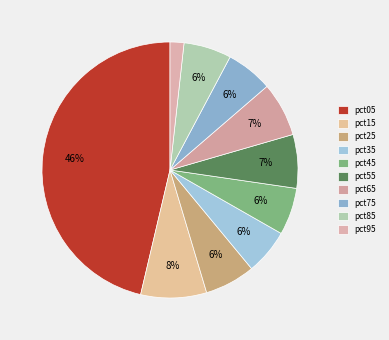

To the nearest percent, what is the combined percentage of pct45 and pct55?

13%